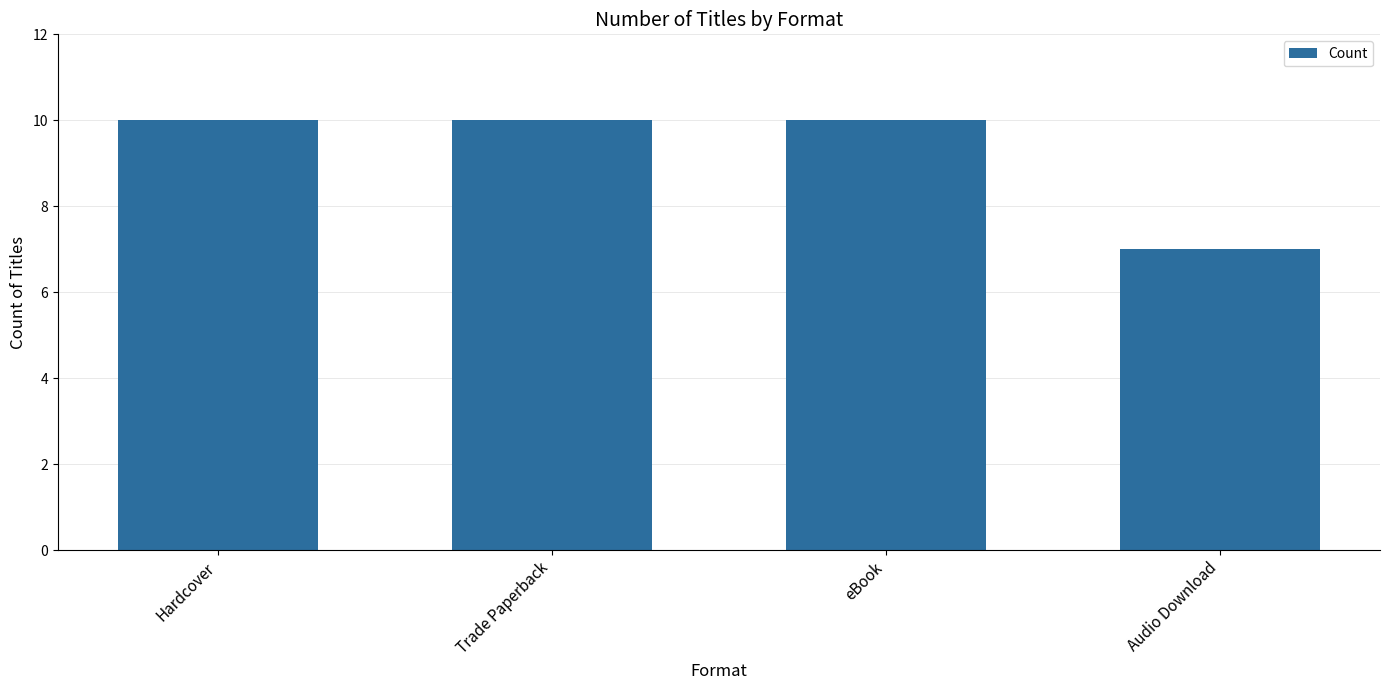

Reading left to right, transcribe all the data shown in this chart.

10	10	10	7